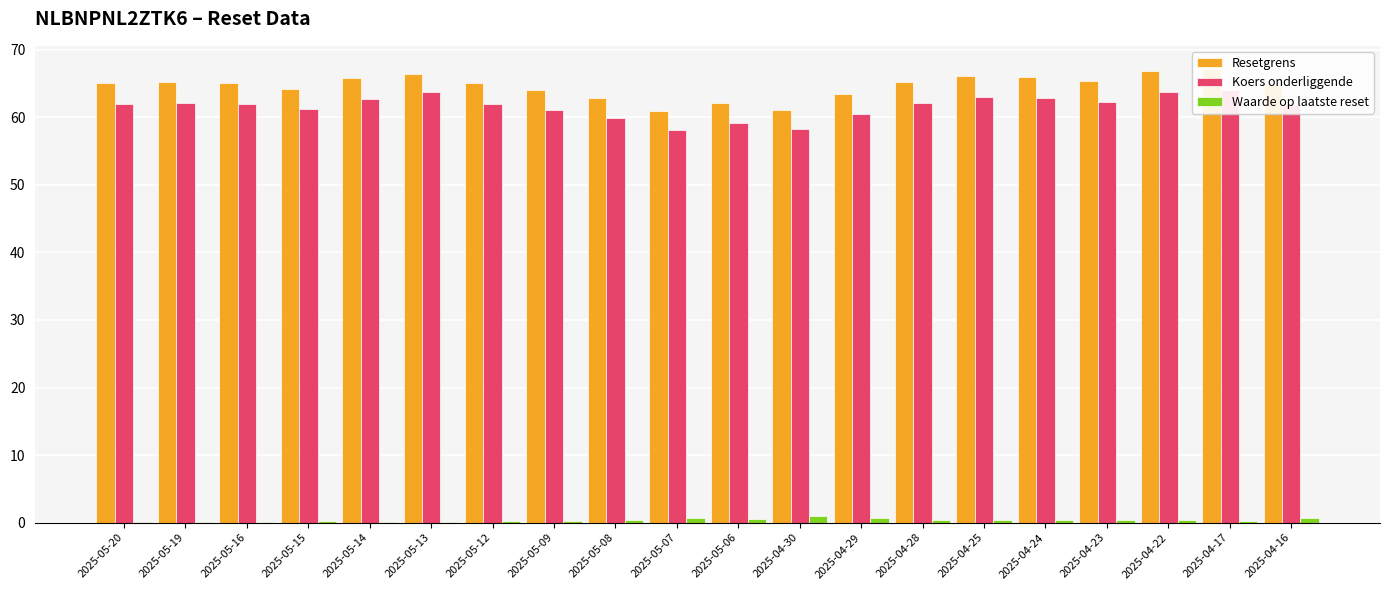

The Koers onderliggende series shows 61.1 at 2025-05-15. True or false?

True